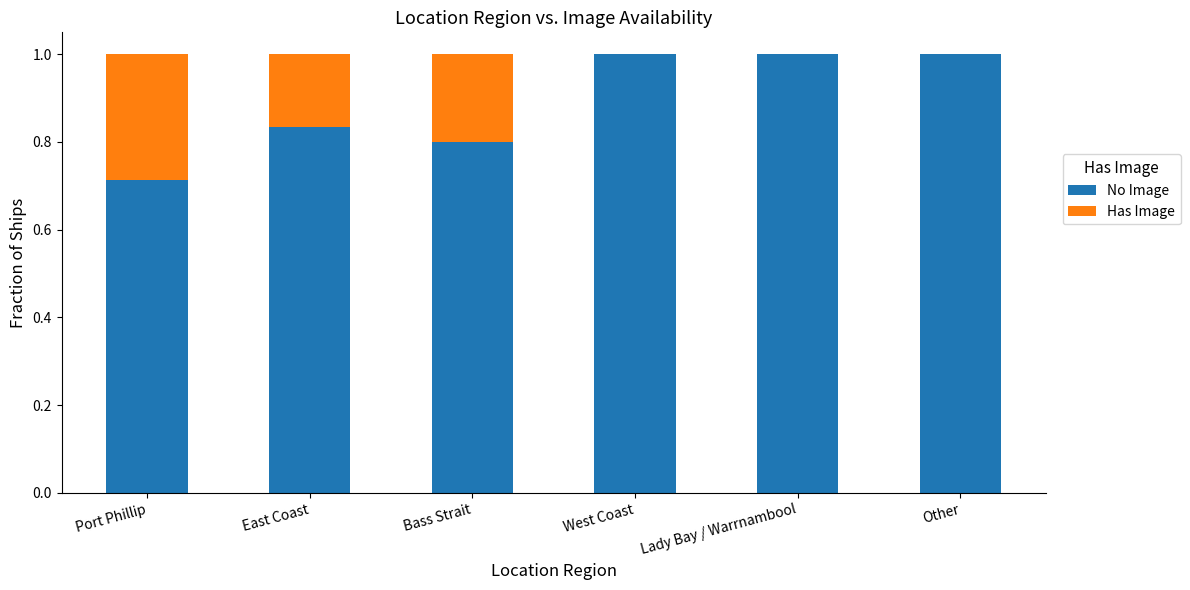

What is the sum of the No Image values at Other and East Coast?

1.8